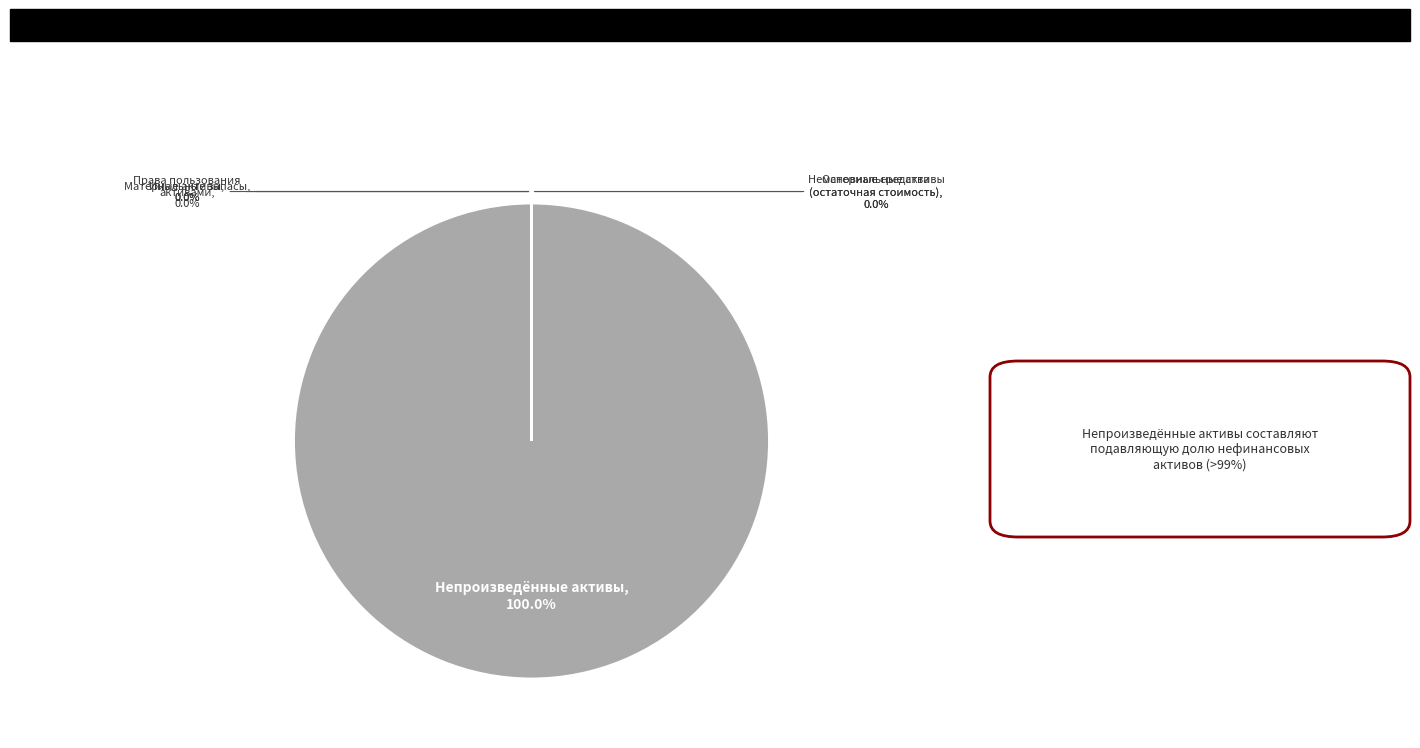

Combined, do Материальные запасы and Иные активы account for over 50%?

No